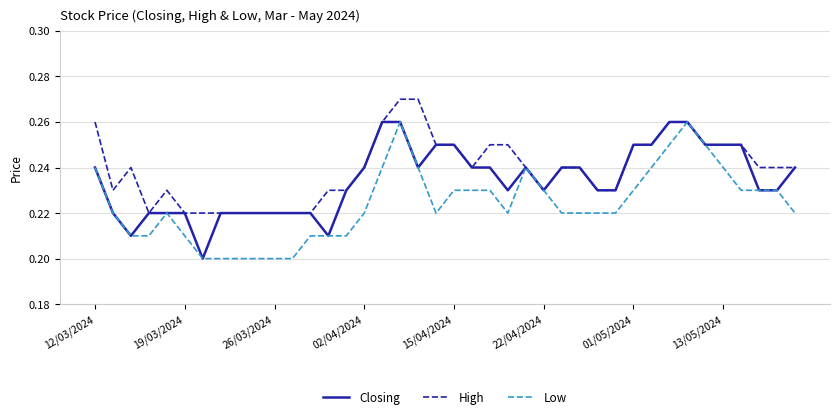

Does the chart have visible grid lines?

Yes